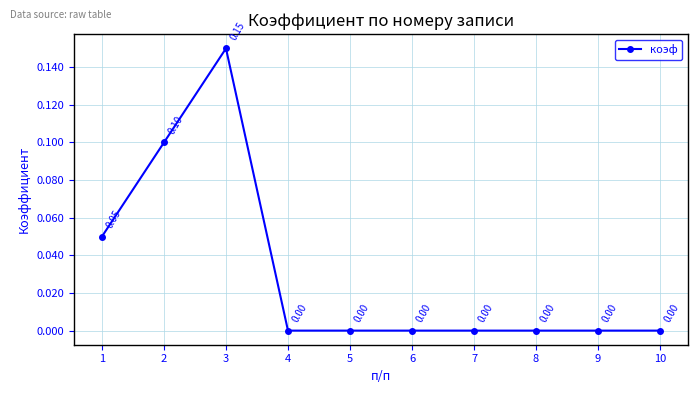

Where is the first local maximum?

3